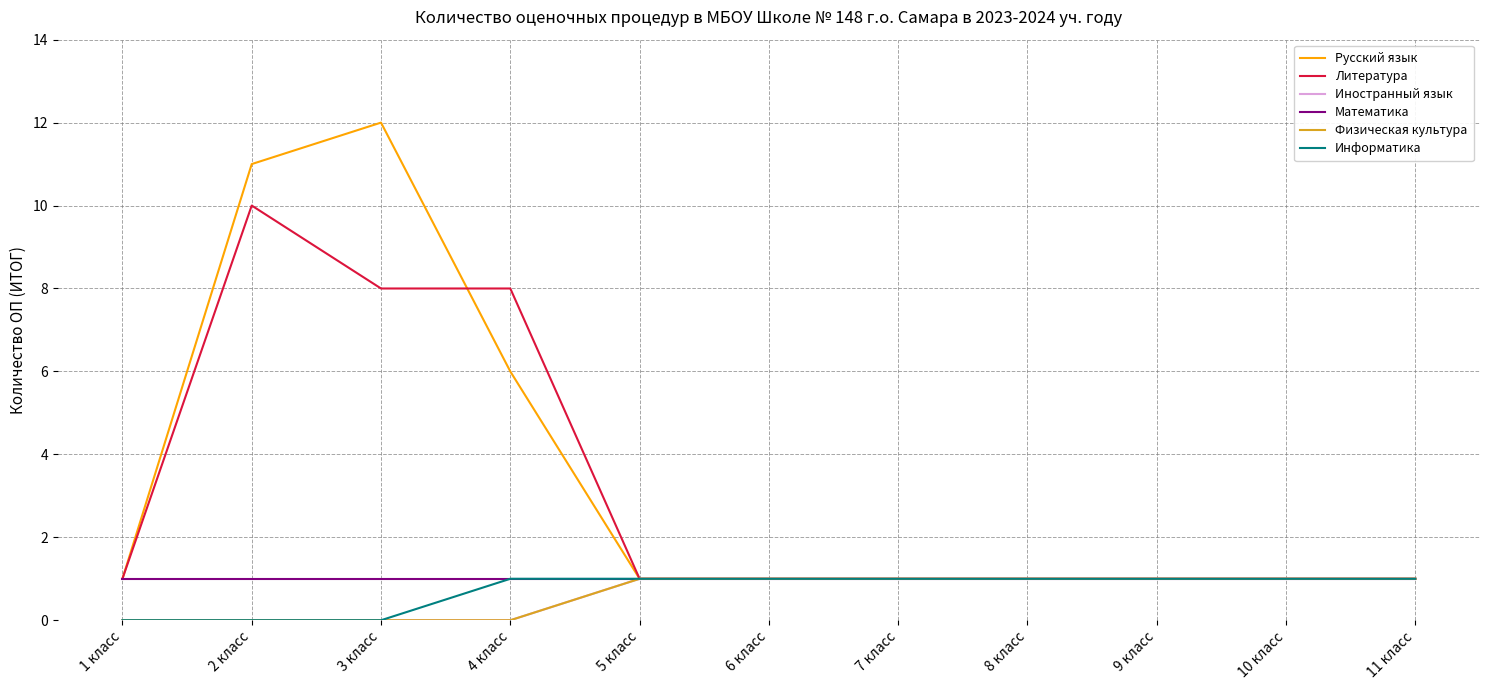

Does the chart display data point markers on the line(s)?

No